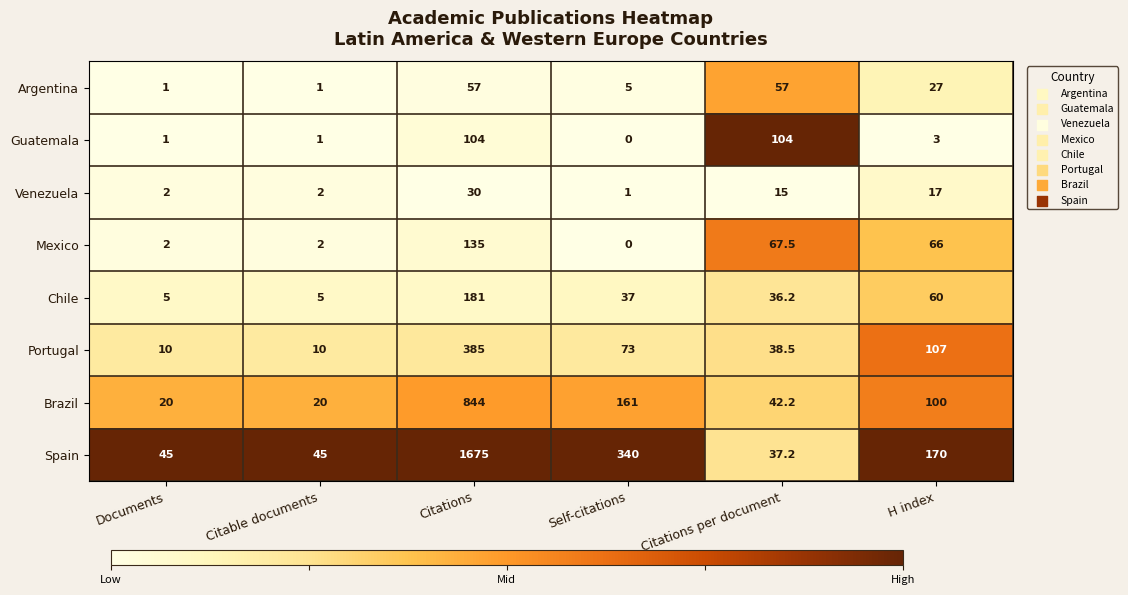

The value of Brazil at Citable documents is 4.7. True or false?

False